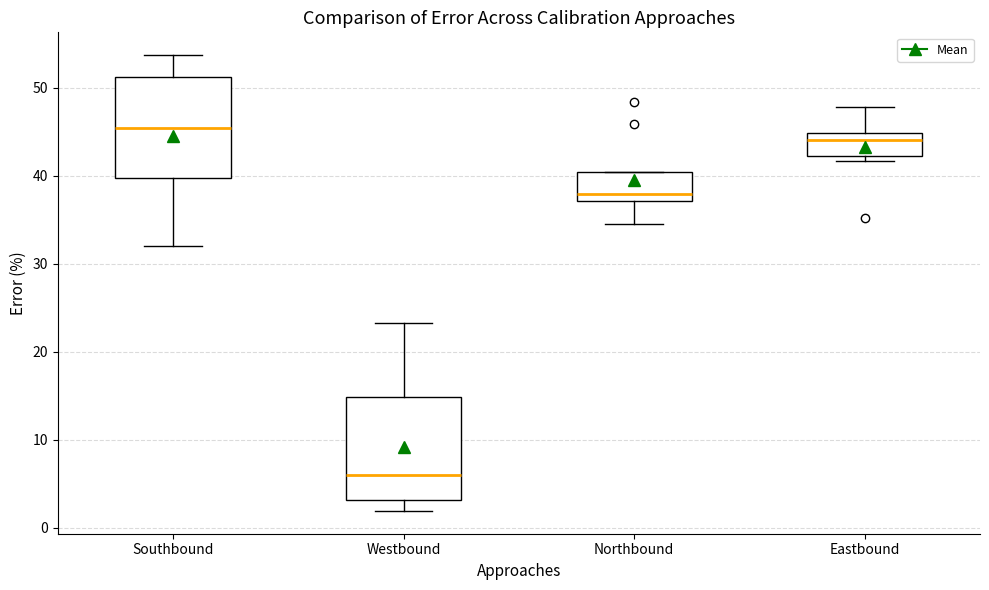

Which box has the lowest median line?

Westbound